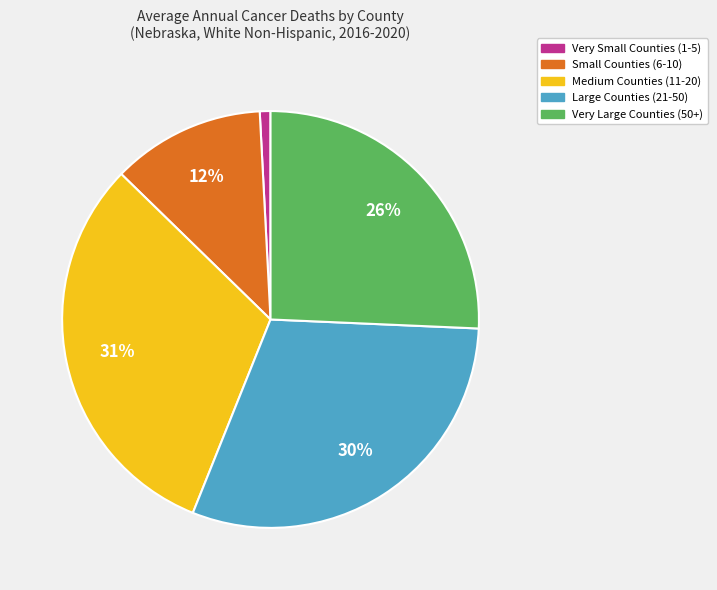

To the nearest percent, what is the average slice percentage?

20%